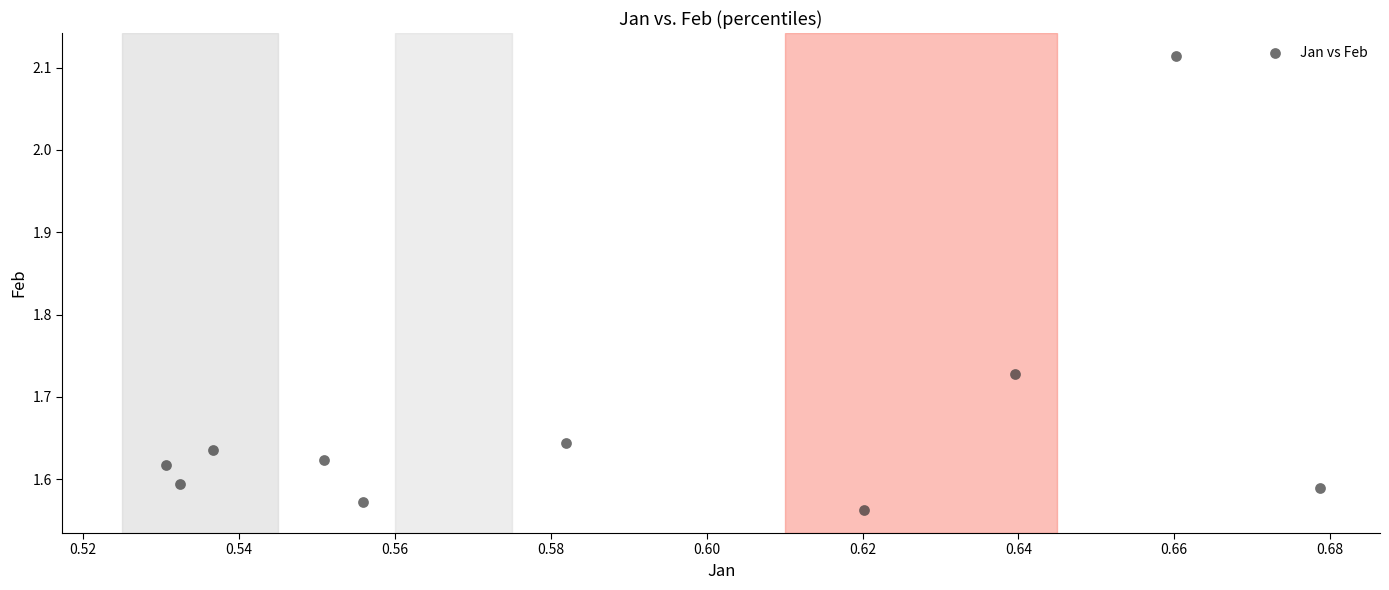

What is the average X value?

0.6